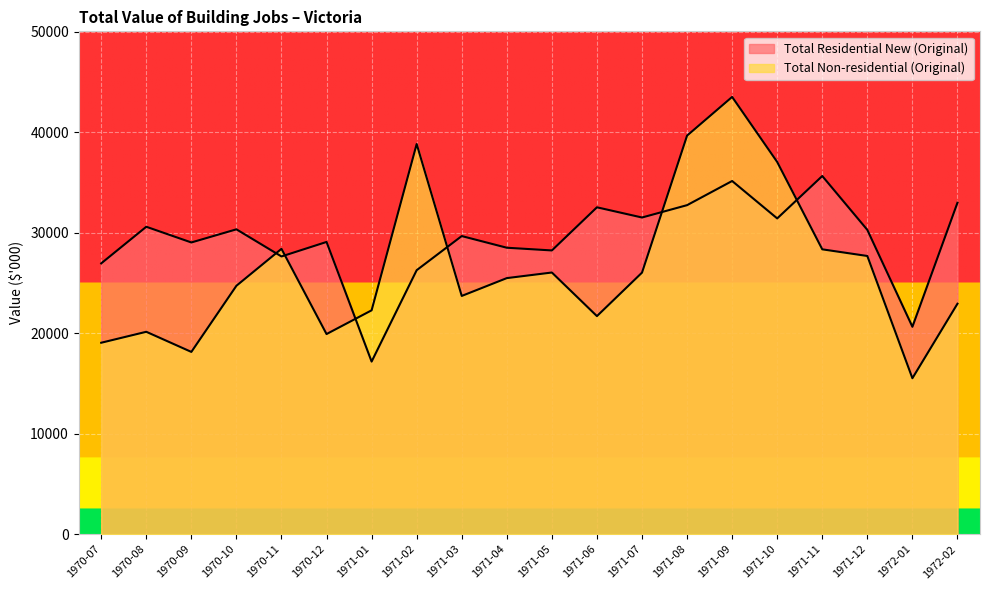

What position from the left is 1970-10?

4